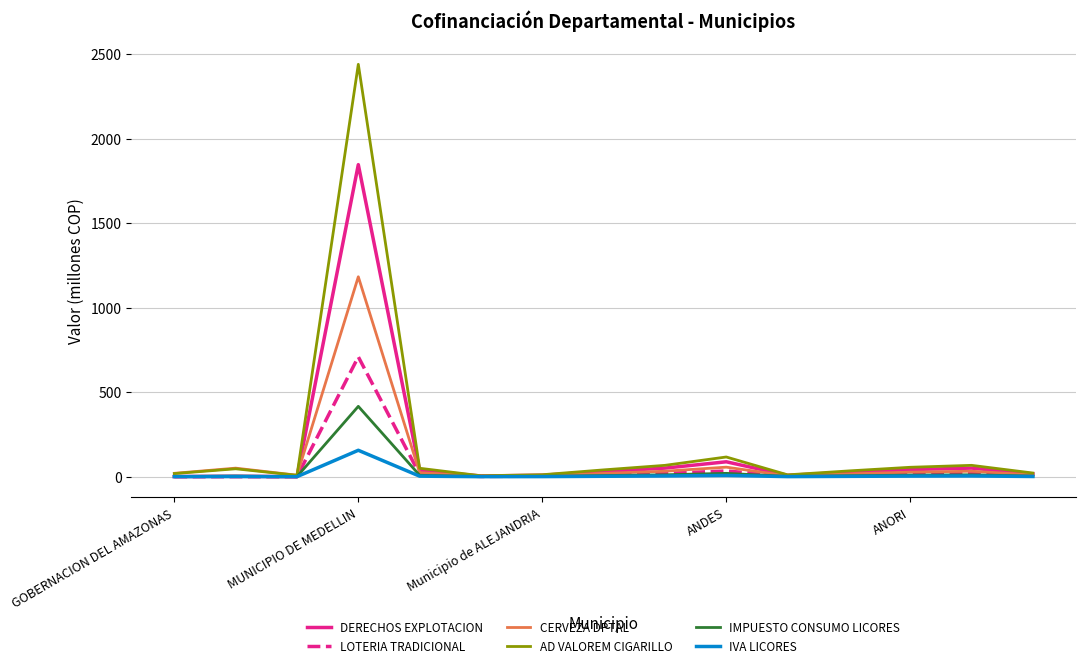

What is the maximum value shown in the chart?

2439.2